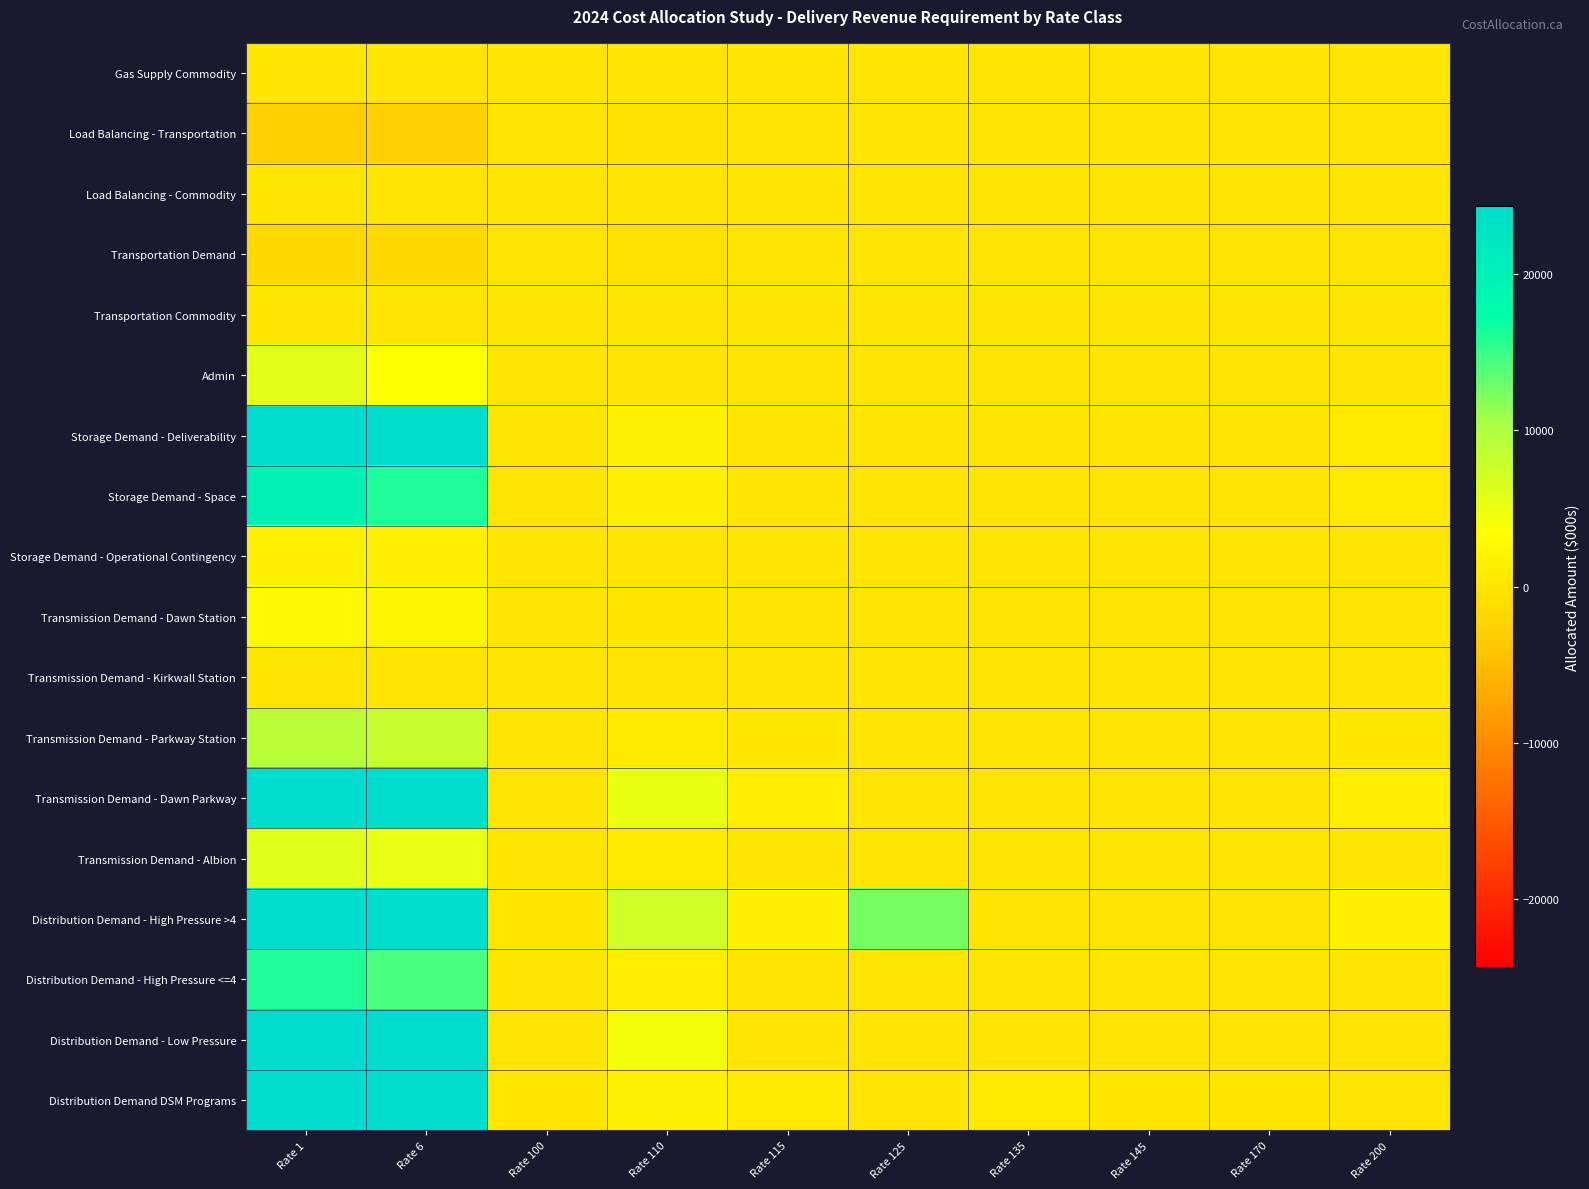

What is the smallest value displayed?

-2997.1